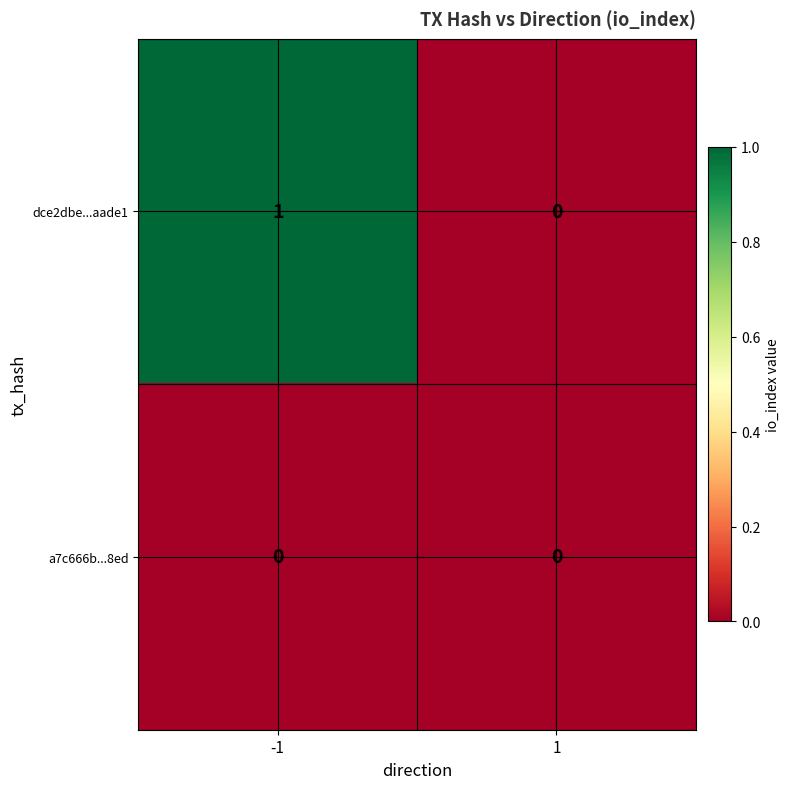

At -1, list the series in order from smallest to largest.

a7c666b...8ed, dce2dbe...aade1